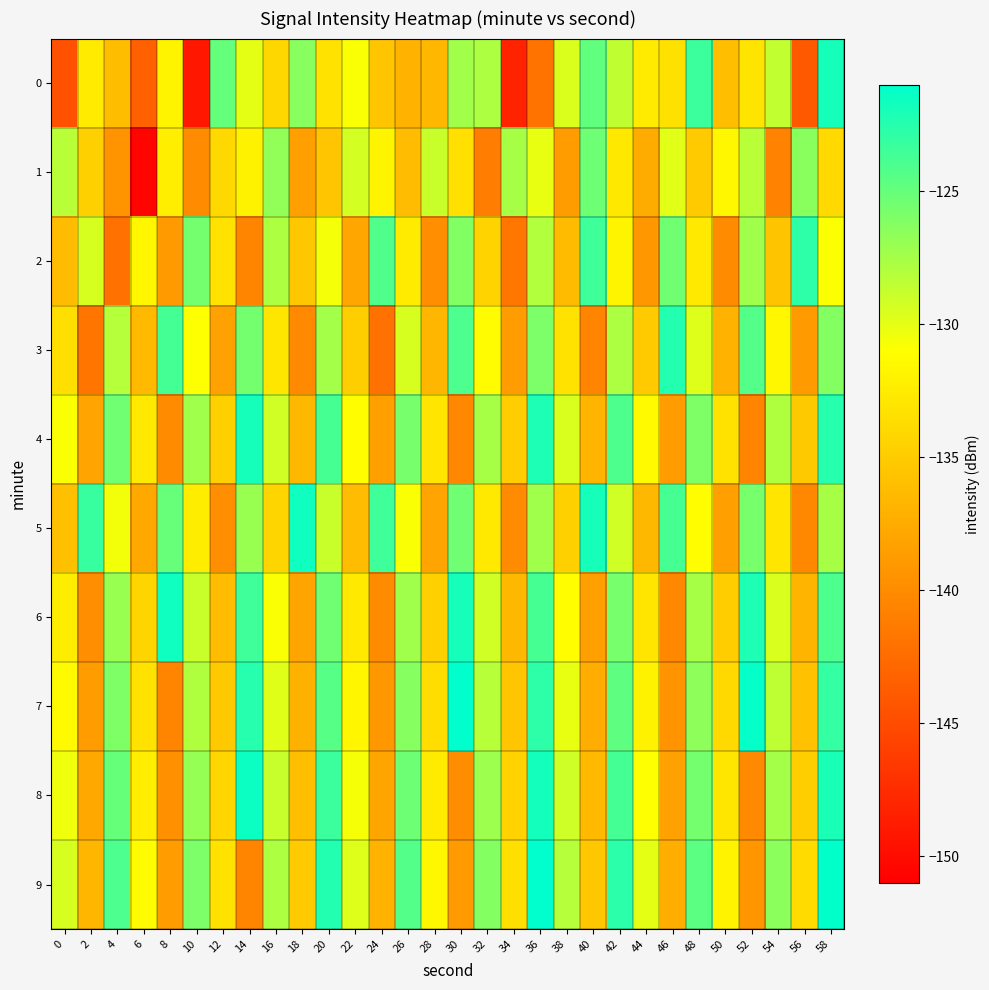

Reading right to left, what are all the values shown in this chart?

0: 58=-121.9	56=-143.9	54=-128.6	52=-133.1	50=-135.9	48=-123.4	46=-133.3	44=-132.6	42=-128.6	40=-124.8	38=-129.6	36=-141.8	34=-148.2	32=-127.8	30=-127.3	28=-136.6	26=-137.0	24=-135.5	22=-130.8	20=-133.3	18=-126.4	16=-134.1	14=-130.0	12=-124.9	10=-149.1	8=-131.9	6=-143.4	4=-136.2	2=-132.5	0=-144.6
1: 58=-133.9	56=-126.4	54=-140.8	52=-128.3	50=-131.6	48=-135.1	46=-129.9	44=-137.5	42=-132.8	40=-125.3	38=-138.7	36=-130.1	34=-127.6	32=-141.2	30=-133.4	28=-128.9	26=-136.2	24=-131.8	22=-129.3	20=-135.5	18=-138.4	16=-126.7	14=-132.0	12=-134.0	10=-140.0	8=-132.3	6=-150.5	4=-139.4	2=-134.7	0=-128.3
2: 58=-130.9	56=-122.8	54=-135.6	52=-127.3	50=-140.0	48=-132.7	46=-125.4	44=-139.1	42=-131.8	40=-123.5	38=-136.3	36=-128.0	34=-141.7	32=-134.4	30=-126.1	28=-139.8	26=-132.5	24=-124.2	22=-137.9	20=-130.6	18=-135.3	16=-127.8	14=-140.5	12=-133.2	10=-125.6	8=-138.9	6=-131.7	4=-142.1	2=-129.4	0=-136.2
3: 58=-126.2	56=-138.9	54=-131.6	52=-124.3	50=-137.0	48=-129.7	46=-122.4	44=-135.1	42=-127.8	40=-140.5	38=-133.2	36=-125.9	34=-138.6	32=-131.3	30=-124.0	28=-136.7	26=-129.4	24=-142.1	22=-134.8	20=-127.5	18=-140.2	16=-132.9	14=-125.6	12=-138.3	10=-131.0	8=-123.7	6=-136.4	4=-128.1	2=-141.8	0=-133.5
4: 58=-122.5	56=-135.2	54=-127.9	52=-140.6	50=-133.3	48=-126.0	46=-138.7	44=-131.4	42=-124.1	40=-136.8	38=-129.5	36=-122.2	34=-134.9	32=-127.6	30=-140.3	28=-133.0	26=-125.7	24=-138.4	22=-131.1	20=-123.8	18=-136.5	16=-129.2	14=-121.9	12=-134.6	10=-127.3	8=-140.0	6=-132.7	4=-125.4	2=-138.1	0=-130.8
5: 58=-127.6	56=-140.3	54=-133.0	52=-125.7	50=-138.4	48=-131.1	46=-123.8	44=-136.5	42=-129.2	40=-121.9	38=-134.6	36=-127.3	34=-140.0	32=-132.7	30=-125.4	28=-138.1	26=-130.8	24=-123.5	22=-136.2	20=-128.9	18=-121.6	16=-134.3	14=-127.0	12=-139.7	10=-132.4	8=-125.1	6=-137.8	4=-130.5	2=-123.2	0=-135.9
6: 58=-124.1	56=-136.8	54=-129.5	52=-122.2	50=-134.9	48=-127.6	46=-140.3	44=-133.0	42=-125.7	40=-138.4	38=-131.1	36=-123.8	34=-136.5	32=-129.2	30=-121.9	28=-134.6	26=-127.3	24=-140.0	22=-132.7	20=-125.4	18=-138.1	16=-130.8	14=-123.5	12=-136.2	10=-128.9	8=-121.6	6=-134.3	4=-127.0	2=-139.7	0=-132.4
7: 58=-123.1	56=-135.8	54=-128.5	52=-121.2	50=-133.9	48=-126.6	46=-139.3	44=-132.0	42=-124.7	40=-137.4	38=-130.1	36=-122.8	34=-135.5	32=-128.2	30=-120.9	28=-133.6	26=-126.3	24=-139.0	22=-131.7	20=-124.4	18=-137.1	16=-129.8	14=-122.5	12=-135.2	10=-127.9	8=-140.6	6=-133.3	4=-126.0	2=-138.7	0=-131.4
8: 58=-122.1	56=-134.8	54=-127.5	52=-140.2	50=-132.9	48=-125.6	46=-138.3	44=-131.0	42=-123.7	40=-136.4	38=-129.1	36=-121.8	34=-134.5	32=-127.2	30=-139.9	28=-132.6	26=-125.3	24=-138.0	22=-130.7	20=-123.4	18=-136.1	16=-128.8	14=-121.5	12=-134.2	10=-126.9	8=-139.6	6=-132.3	4=-125.0	2=-137.7	0=-130.4
9: 58=-121.1	56=-133.8	54=-126.5	52=-139.2	50=-131.9	48=-124.6	46=-137.3	44=-130.0	42=-122.7	40=-135.4	38=-128.1	36=-120.8	34=-133.5	32=-126.2	30=-138.9	28=-131.6	26=-124.3	24=-137.0	22=-129.7	20=-122.4	18=-135.1	16=-127.8	14=-140.5	12=-133.2	10=-125.9	8=-138.6	6=-131.3	4=-124.0	2=-136.7	0=-129.4